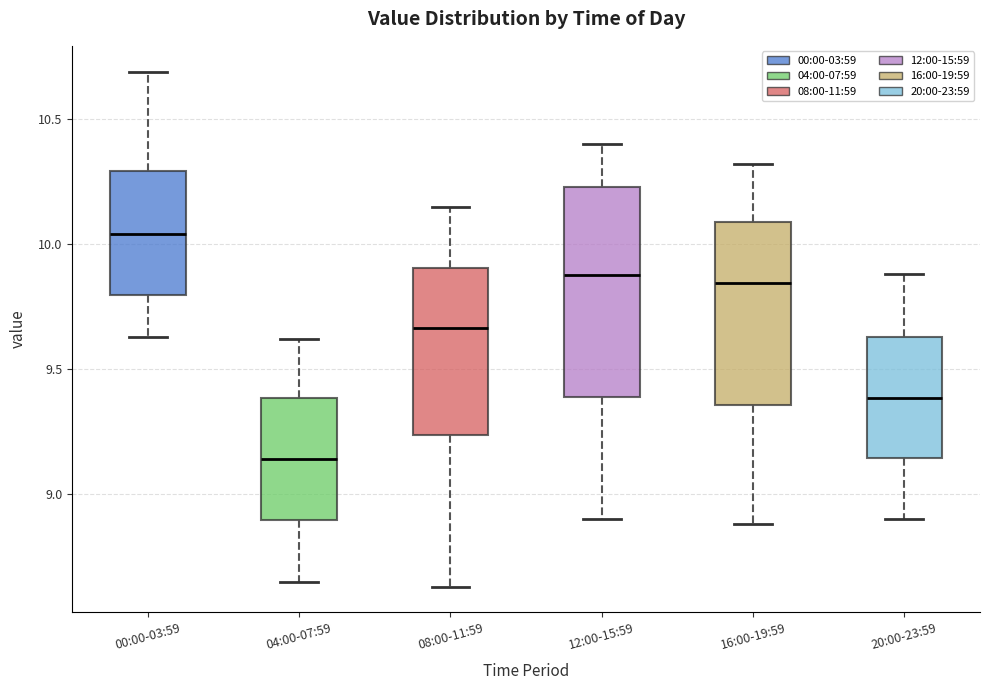

Which box's median line is the lowest?

04:00-07:59